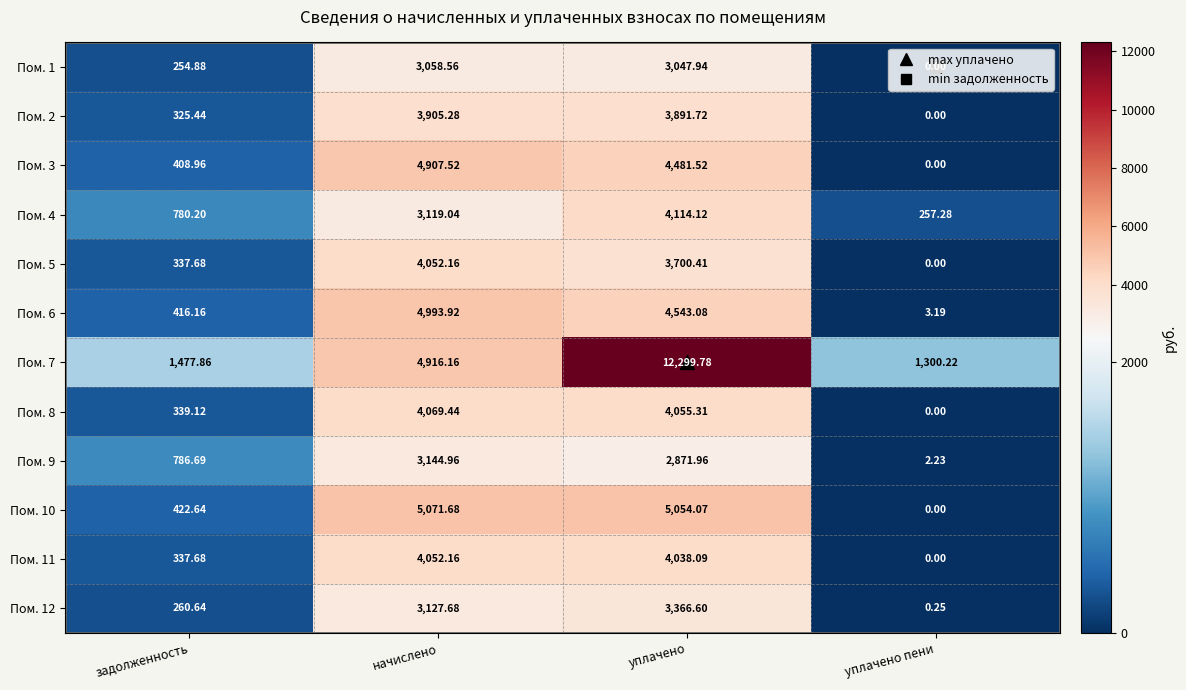

At which category is the sum across all series the highest?

уплачено